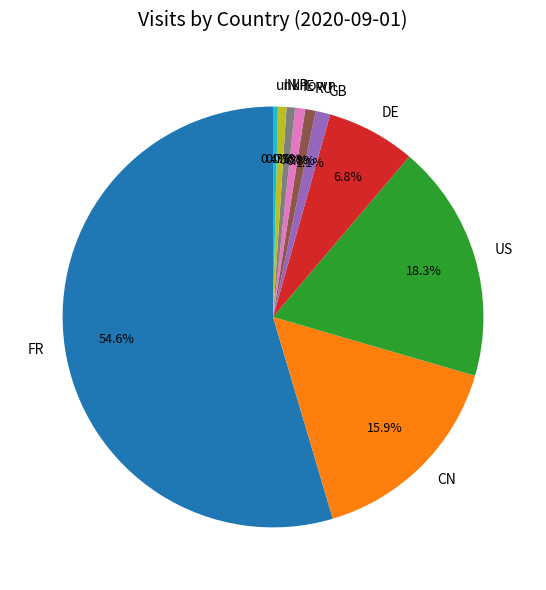

Do GB and CN together represent more than half of the pie?

No